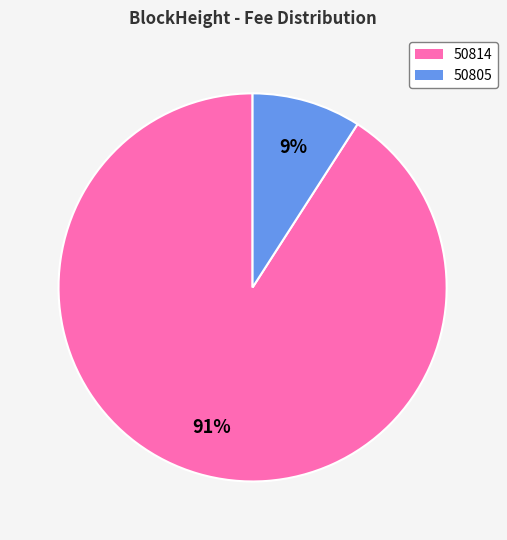

True or false: 50814 accounts for 78% of the total.

False